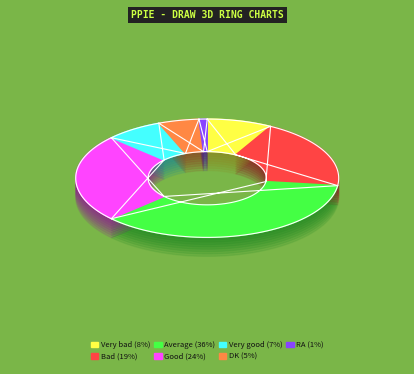

To the nearest percent, what is the combined percentage of RA and Good?

25%